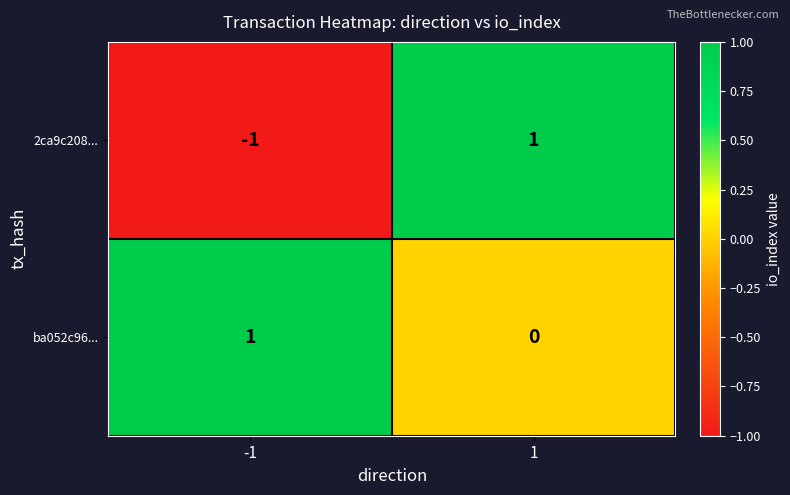

Reading left to right, extract all data points from this chart.

2ca9c208...: -1	1
ba052c96...: 1	0